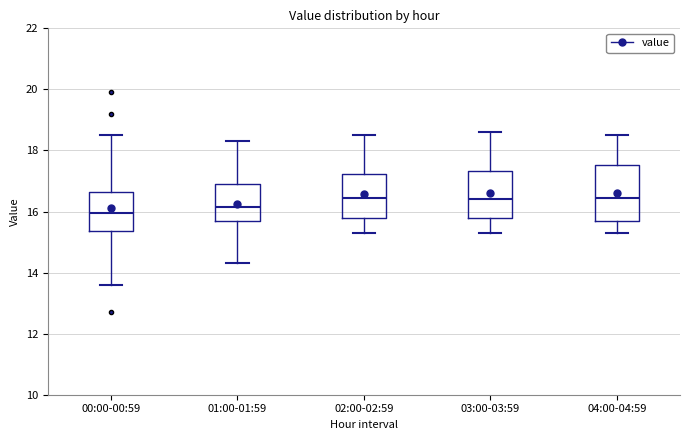

Reading left to right, transcribe this box plot: for each box, give where its median line is, the range the box spans, and where its two whiskers end, as read against the y-axis. The values are not printed on the chart, so give them approximately, as read against the axis.

00:00-00:59: median 16.0, box 15.4 to 16.6, whiskers 13.6 to 18.6
01:00-01:59: median 16.2, box 15.6 to 17.0, whiskers 14.4 to 18.4
02:00-02:59: median 16.4, box 15.8 to 17.2, whiskers 15.4 to 18.6
03:00-03:59: median 16.4, box 15.8 to 17.4, whiskers 15.4 to 18.6
04:00-04:59: median 16.4, box 15.8 to 17.6, whiskers 15.4 to 18.6